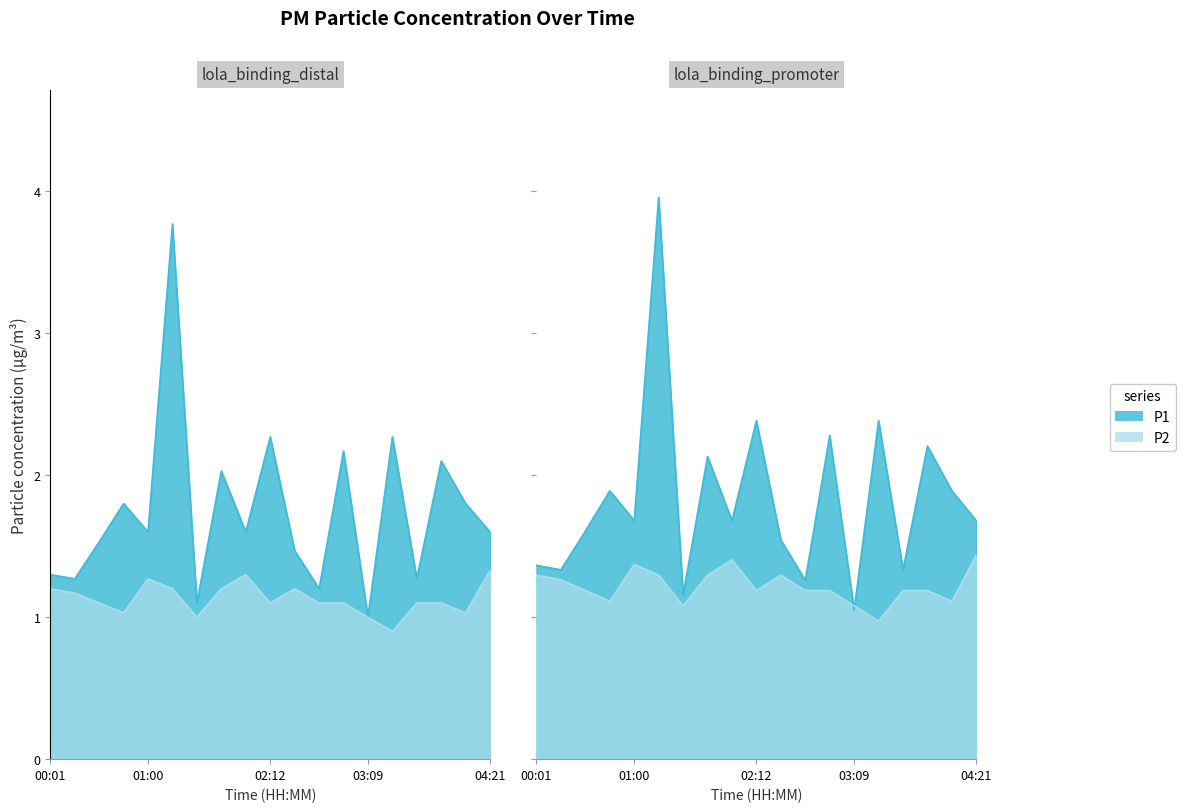

What position from the left is 03:38?

16